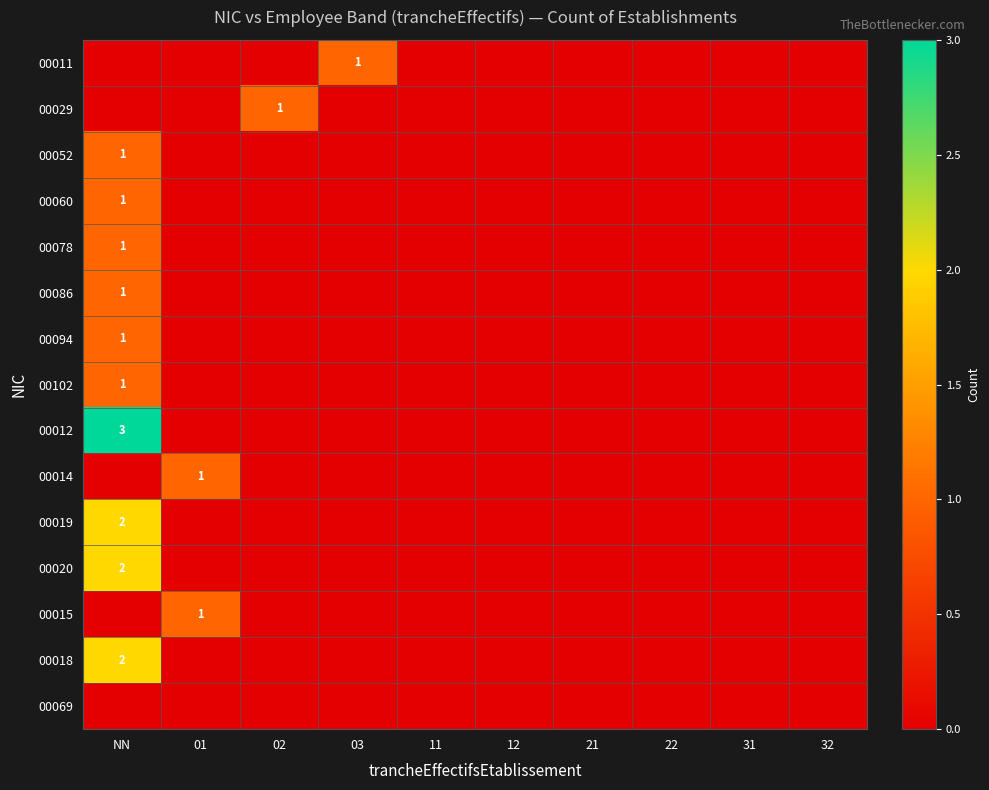

Between 01 and NN, which is larger?

01